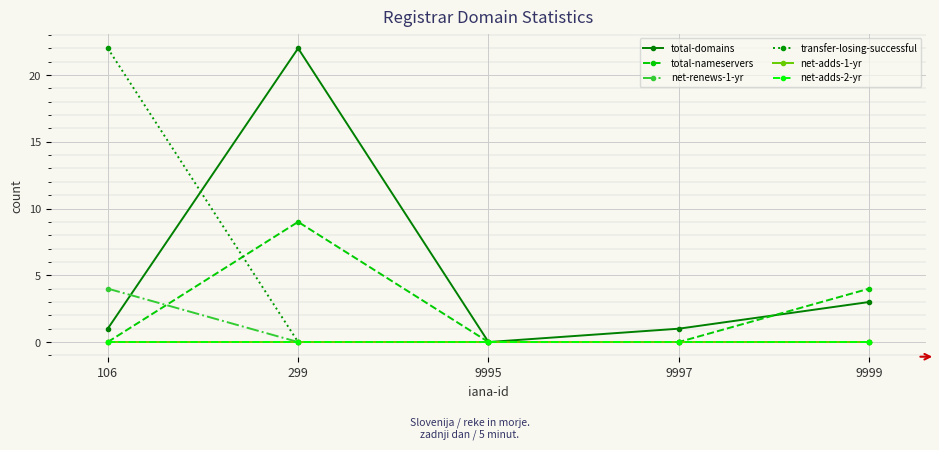

Is this an area chart (filled region under the line)?

No